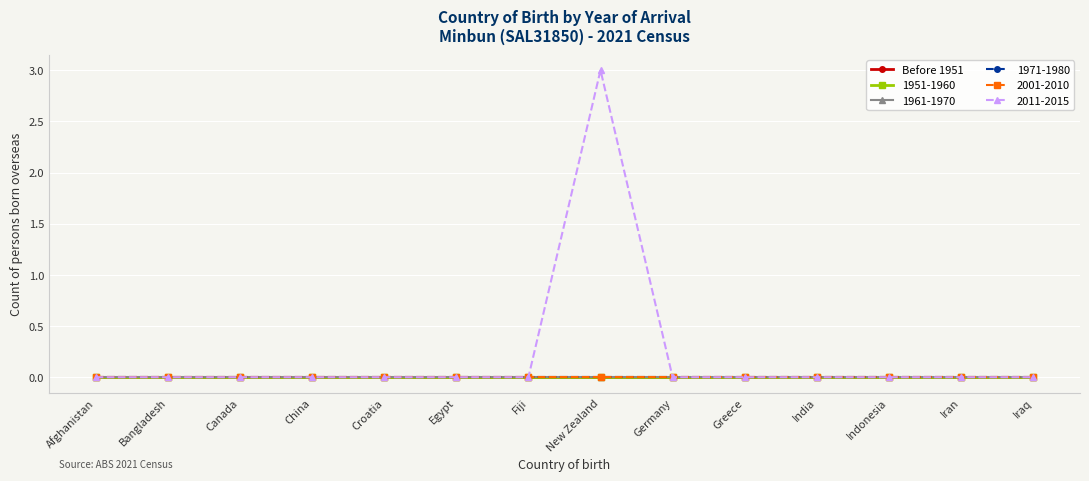

True or false: Before 1951 and 2001-2010 cross at least once.

False